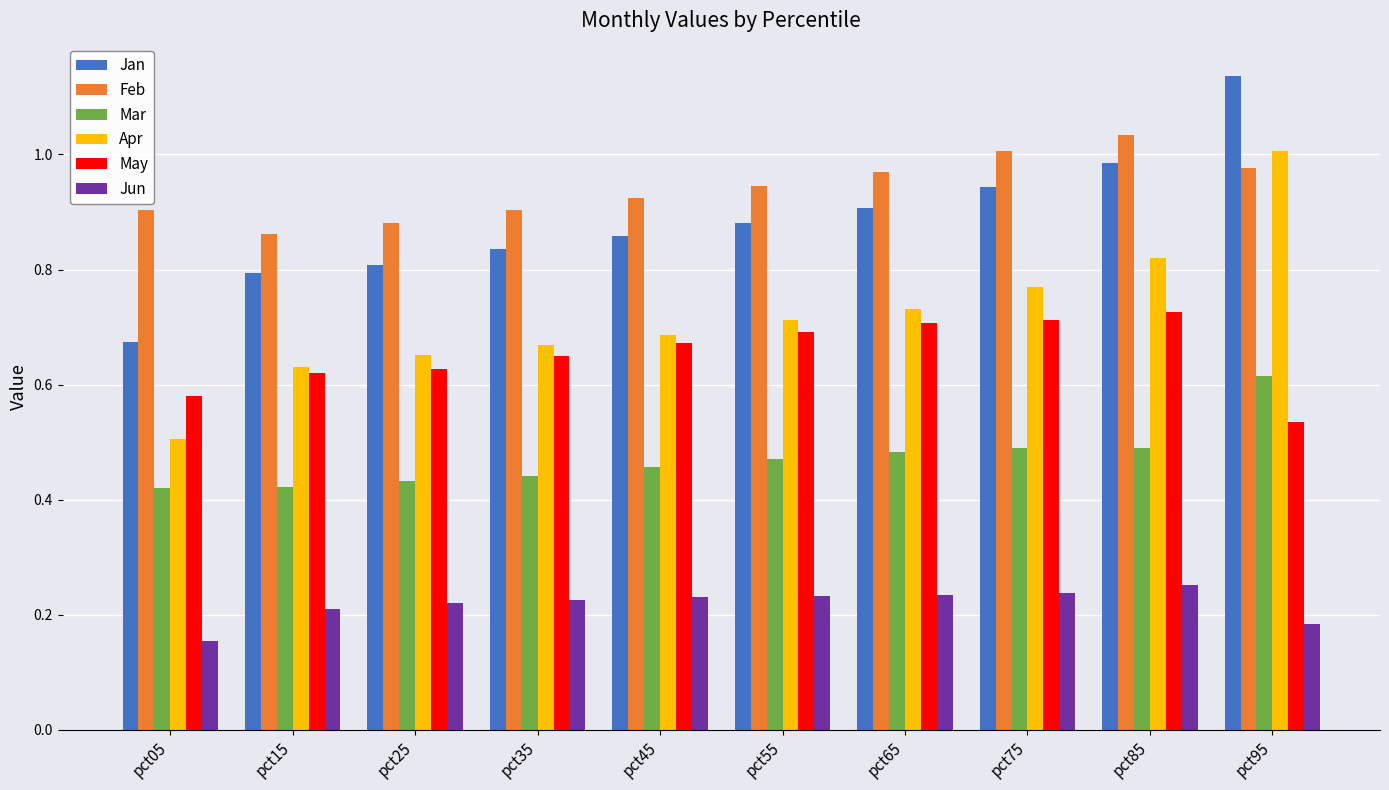

True or false: Jun has a value of 0.1 at pct55.

False